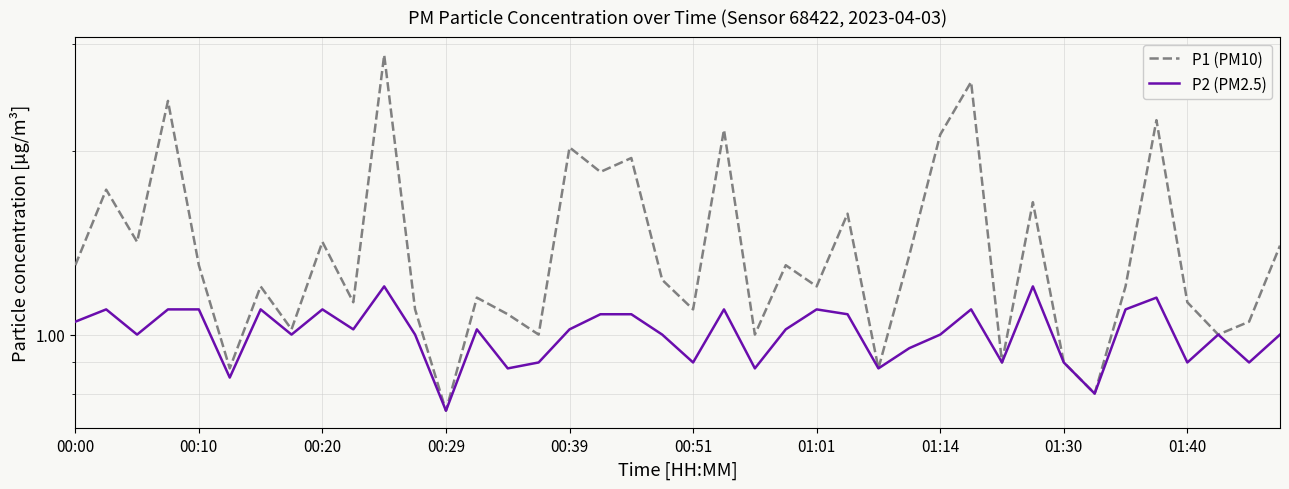

In P1 (PM10), how many points are higher than both neighbors (excluding endpoints)?

14